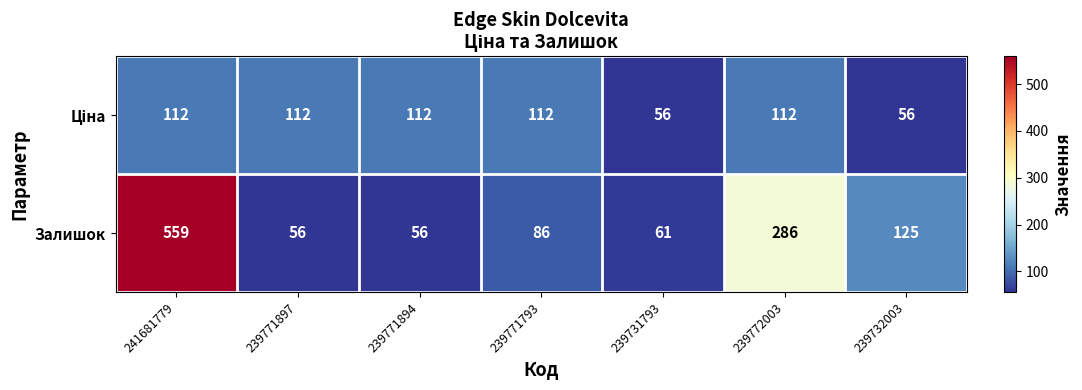

Which series has the largest range (max minus min)?

Залишок